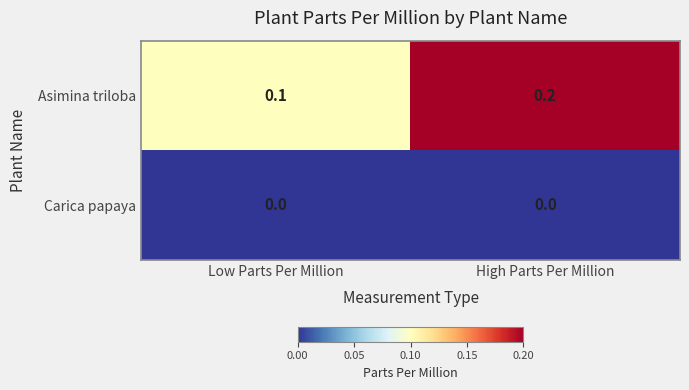

Which series has the largest range (max minus min)?

Asimina triloba